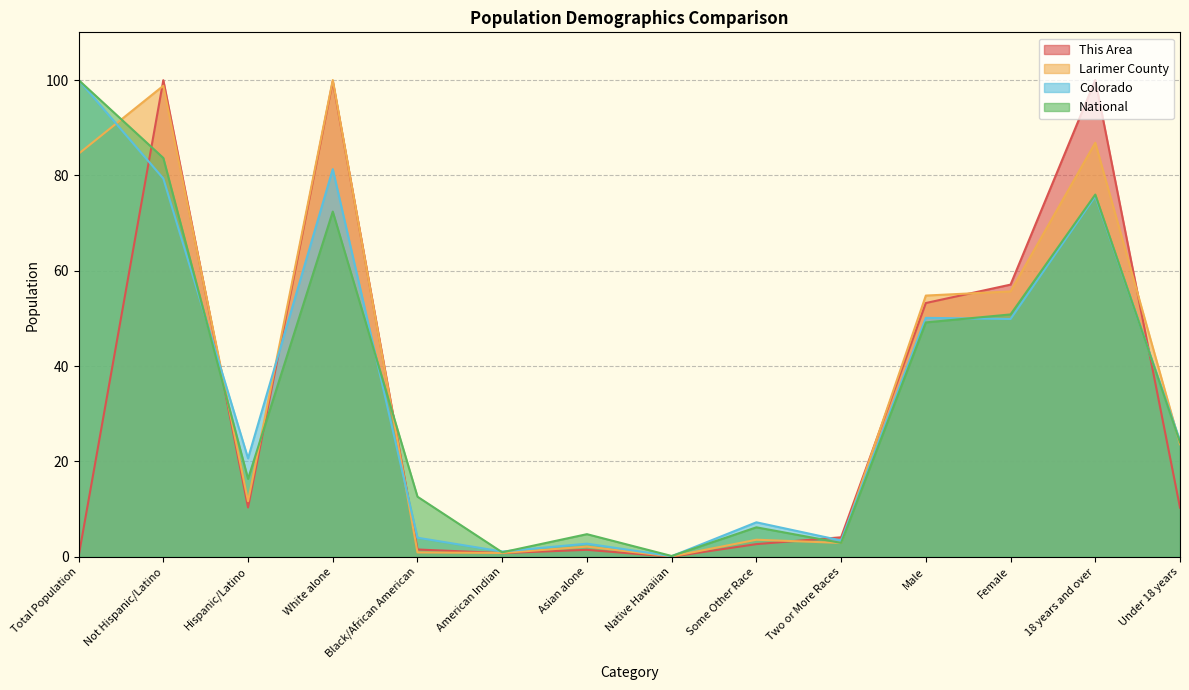

Which category has the lowest value across all series?

Native Hawaiian